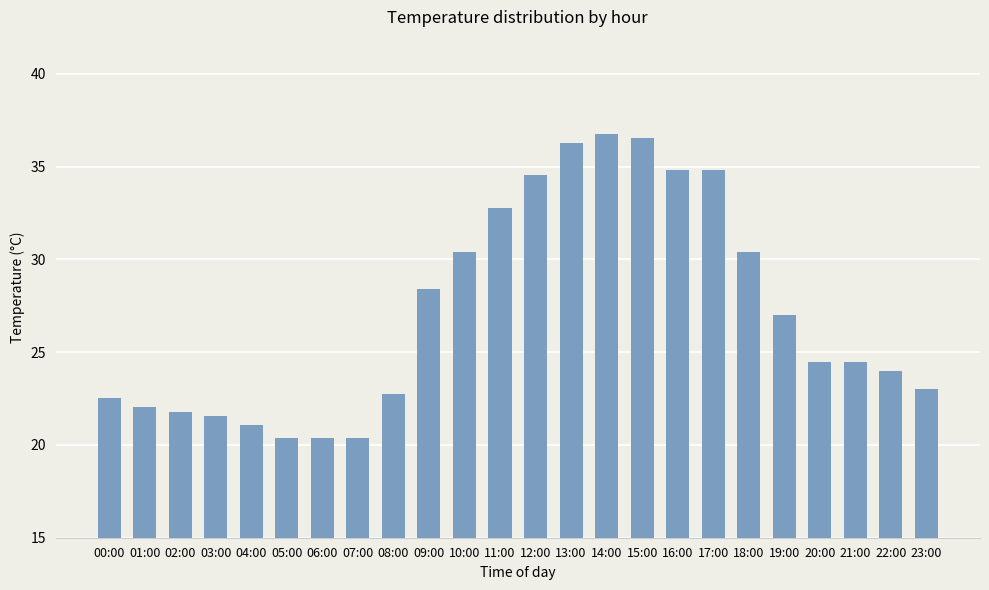

Between 10:00 and 16:00, which is larger?

16:00